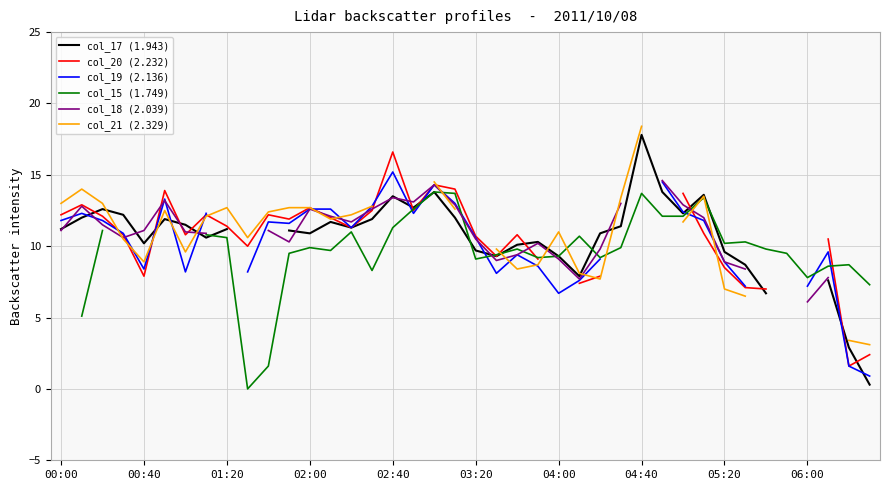

True or false: col_21 (2.329) has more than 2 interior local peaks.

True